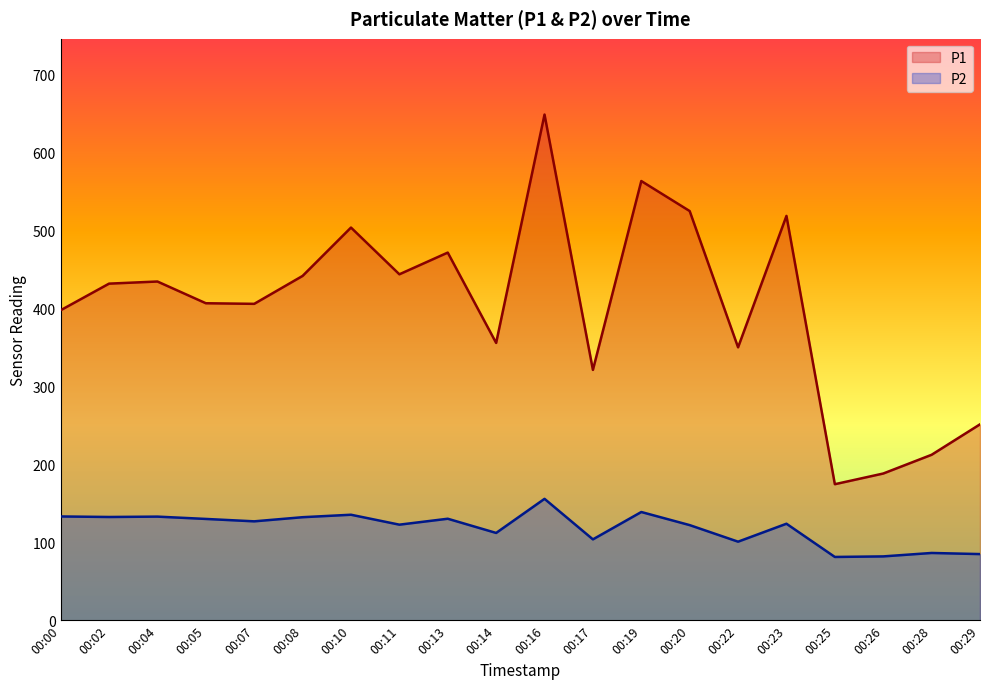

At which label does P2 reach its minimum?

00:25